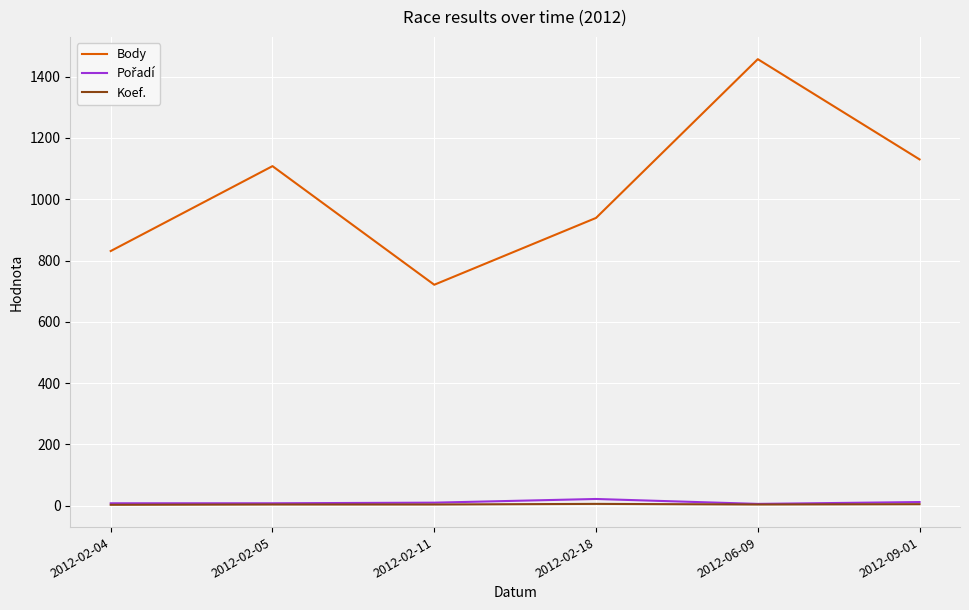

At which category is the sum across all series the highest?

2012-06-09